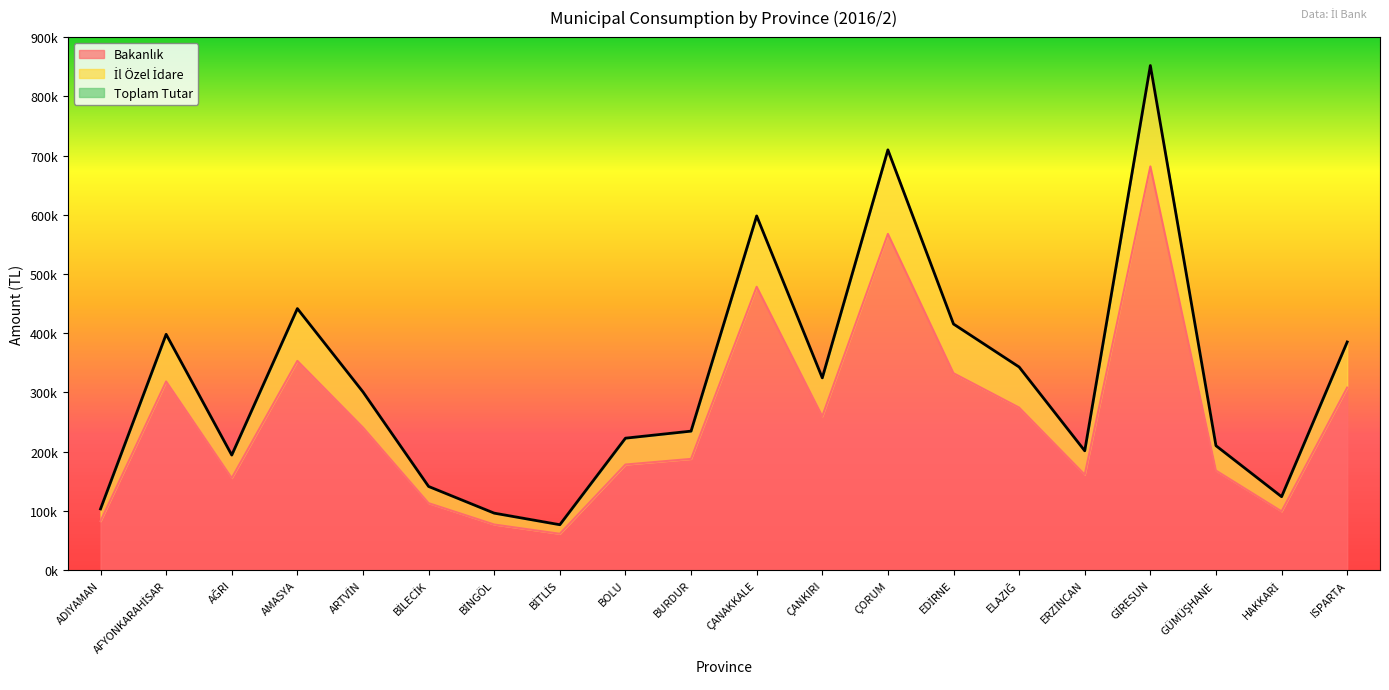

What position from the left is AMASYA?

4